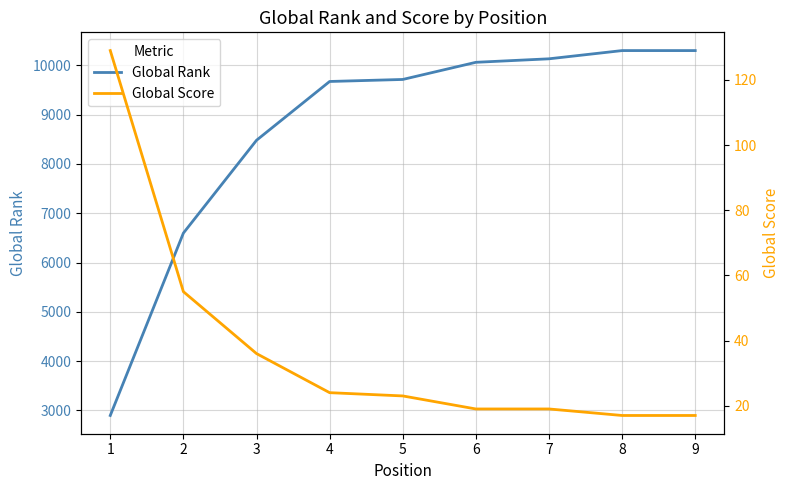

Reading right to left, extract all data points from this chart.

Global Rank: 10301	10301	10134	10063	9715	9674	8481	6598	2897
Global Score: 17	17	19	19	23	24	36	55	129